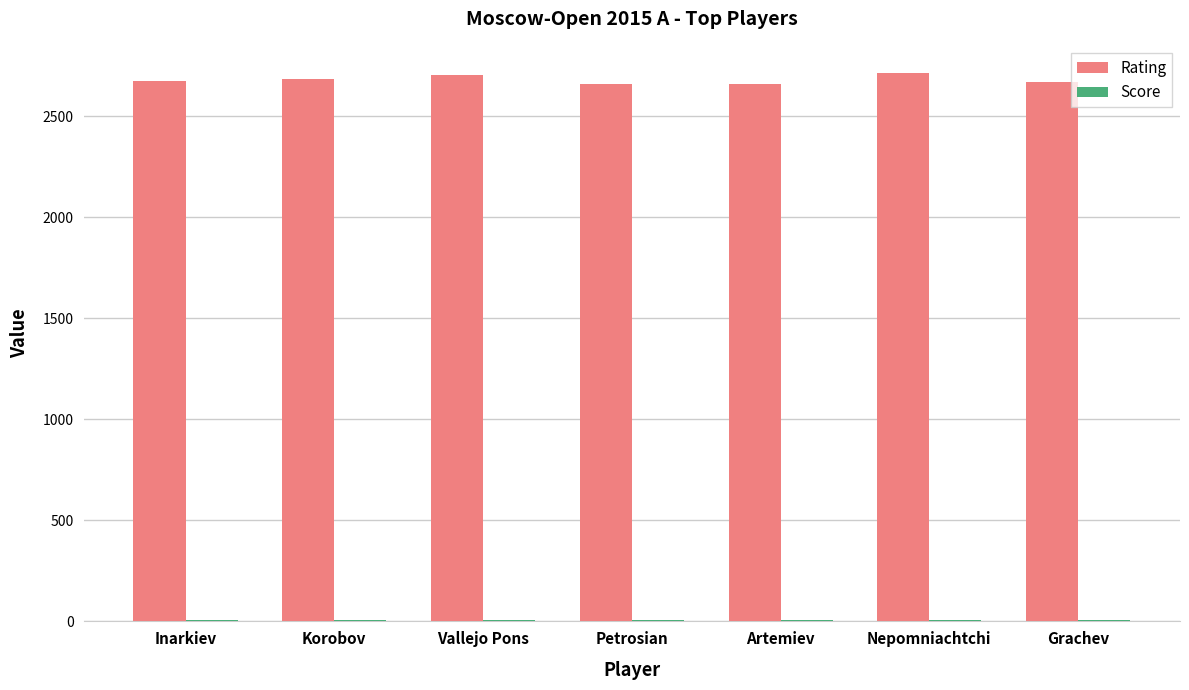

Which series has the largest total across all categories?

Rating